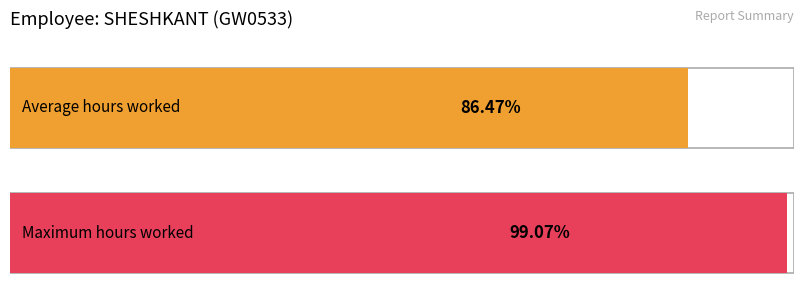

The value at 14 is 6.4. True or false?

False